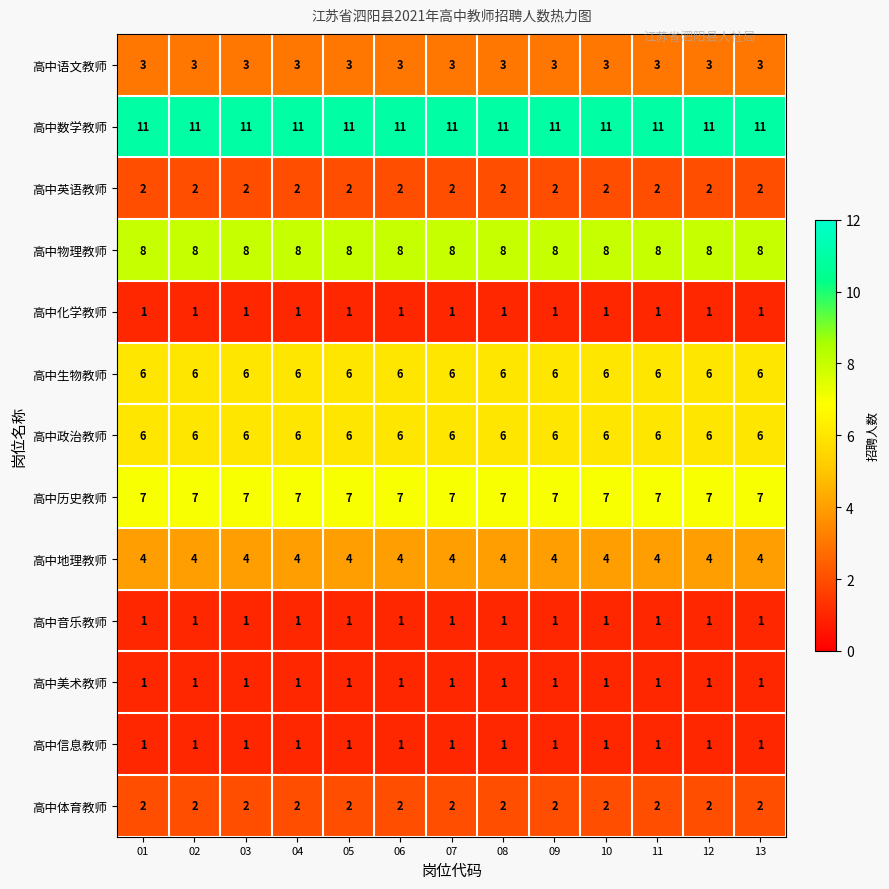

Is it true that 高中物理教师 equals 8 at 06?

True